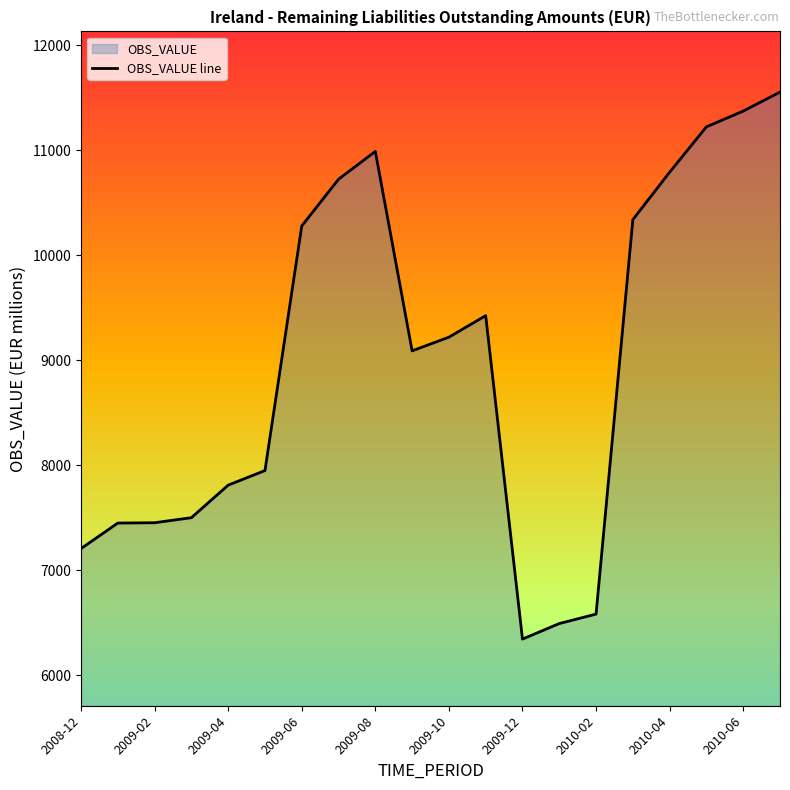

Does the chart have visible grid lines?

No